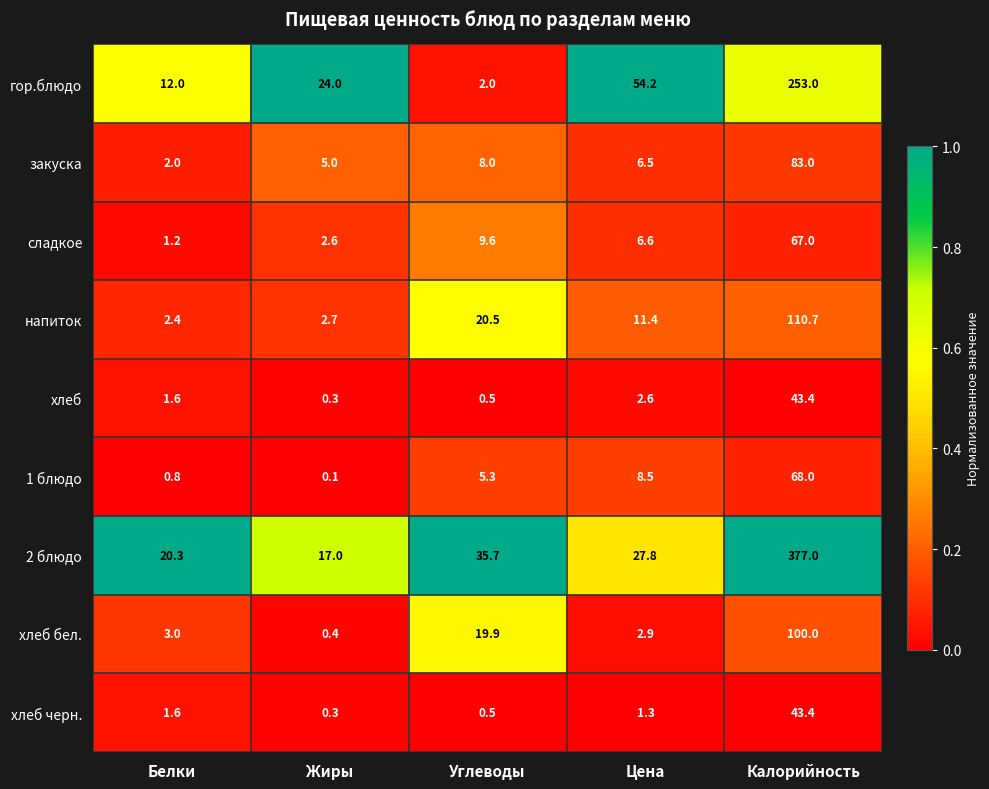

What is the total value across all series at Белки?

44.9